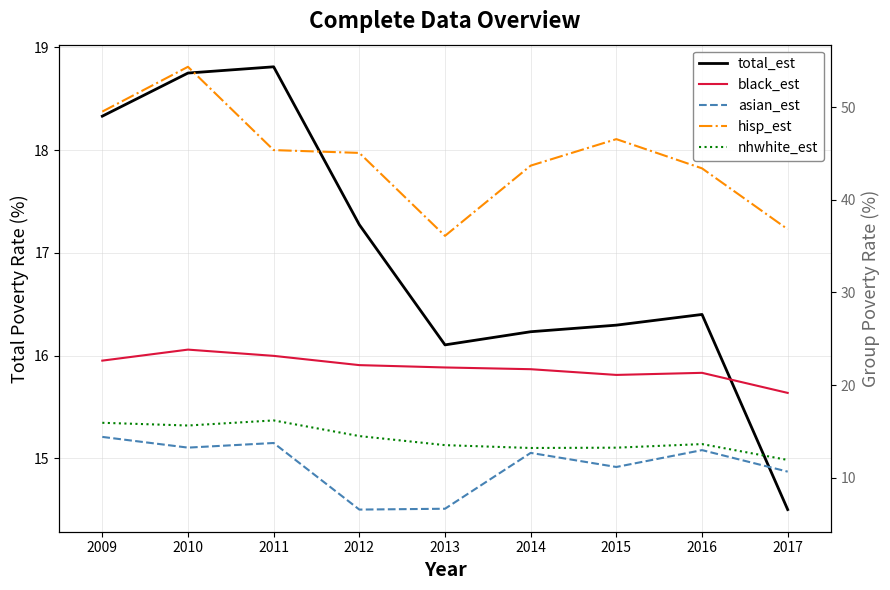

At which label does black_est reach its minimum?

2017